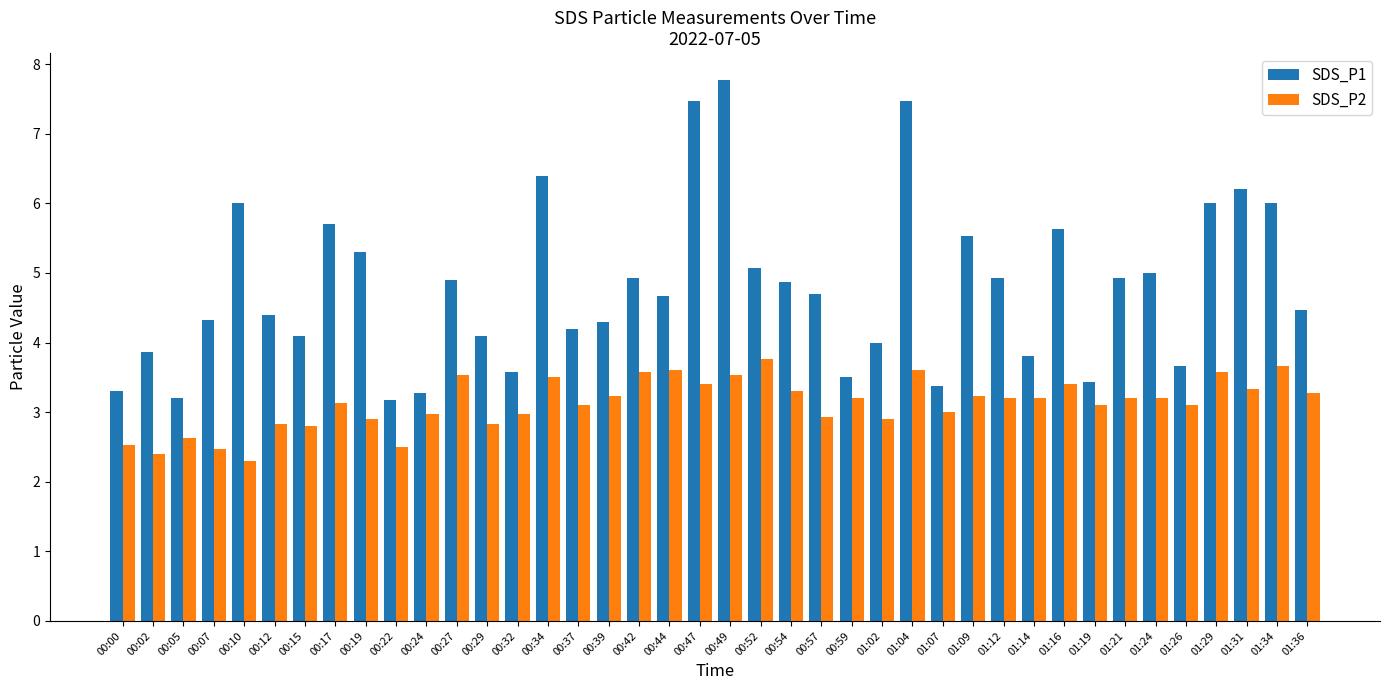

What is the greatest value displayed?

7.8